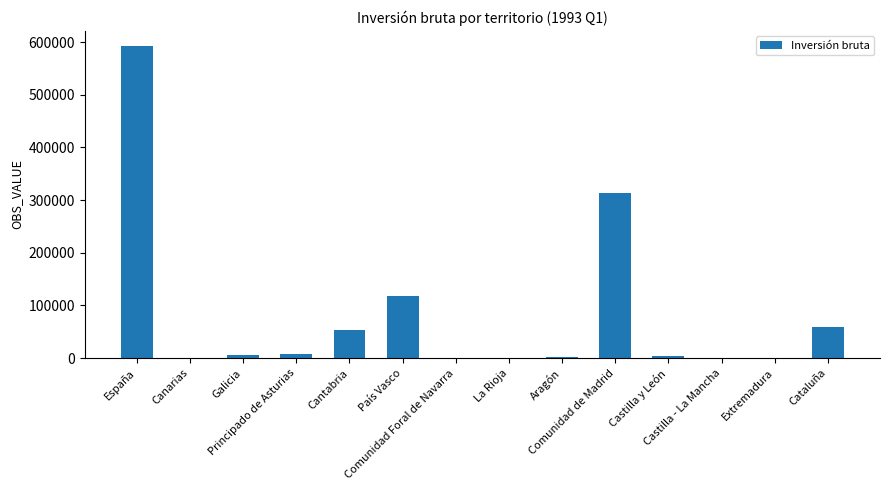

Which label corresponds to the largest value in the chart?

España